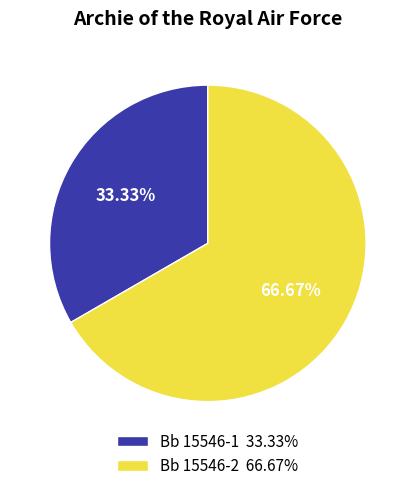

To the nearest percent, what is the combined percentage of Bb 15546-1 and Bb 15546-2?

100%